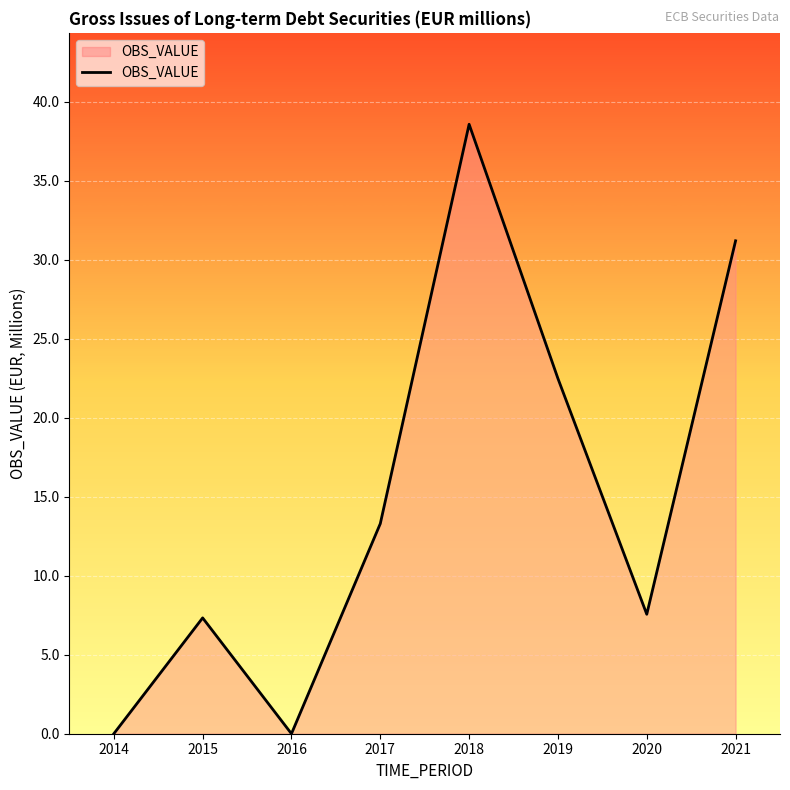

Reading left to right, list all the values displayed in this chart.

0.0	7.3	0.0	13.3	38.6	22.5	7.6	31.2